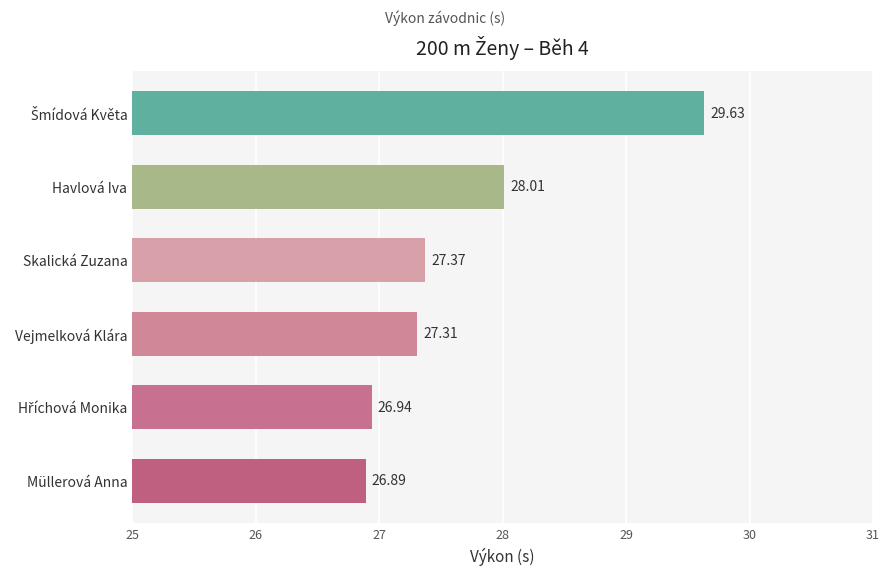

Does the chart contain stacked bars?

No